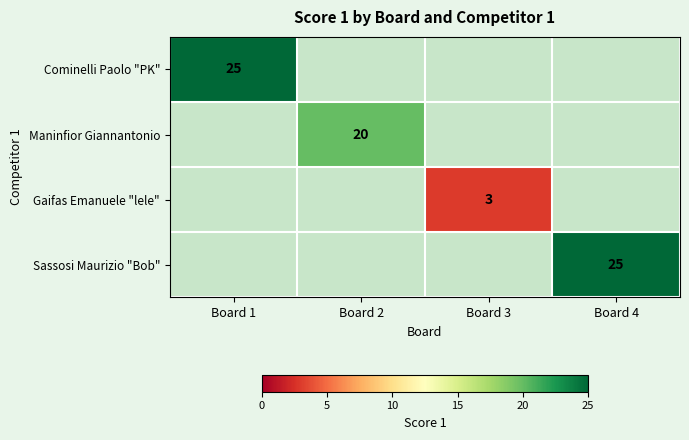

The Gaifas Emanuele "lele" series shows 3 at Board 3. True or false?

True